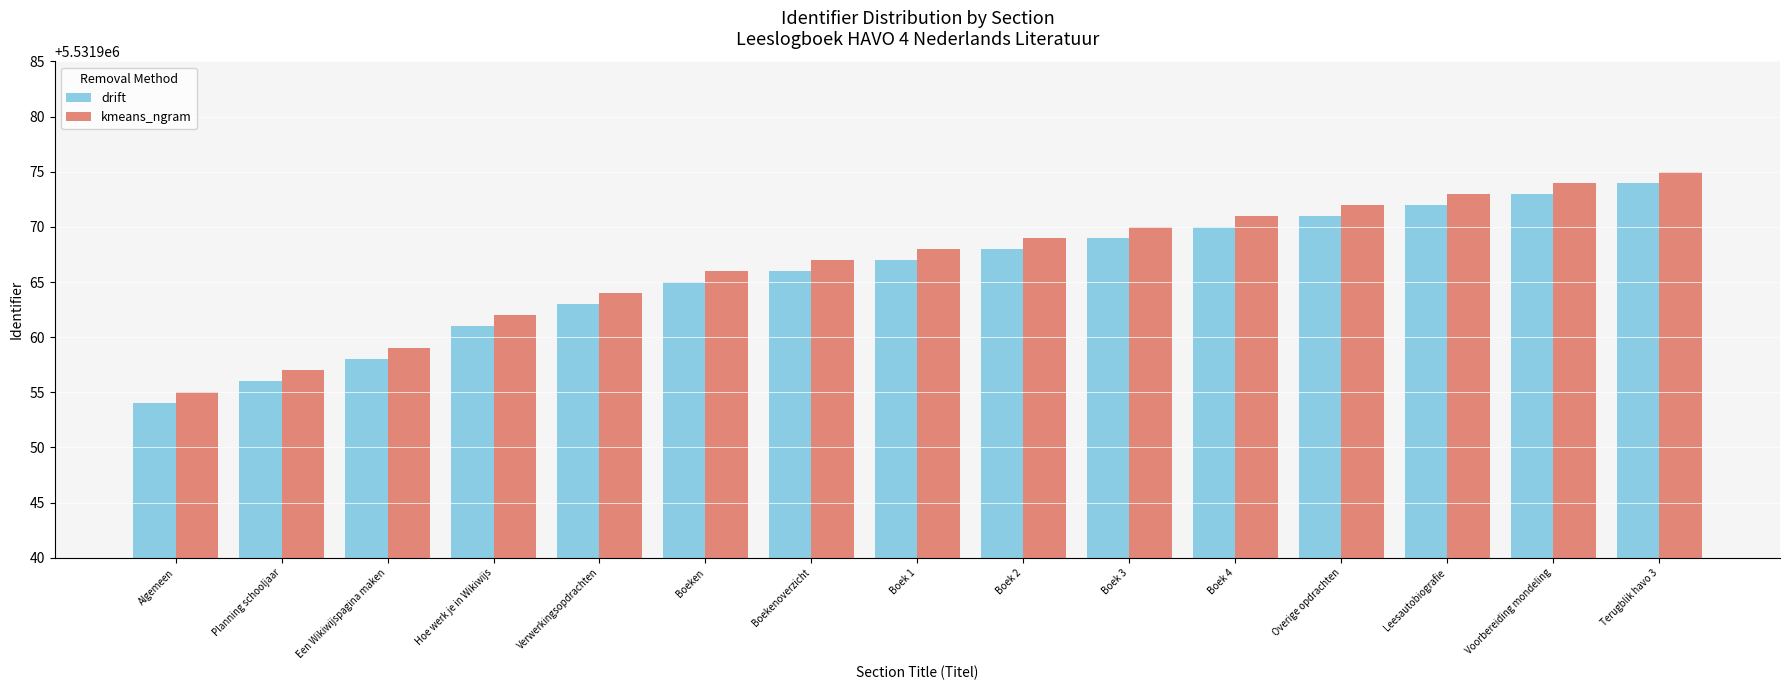

How many groups of bars are there?

15